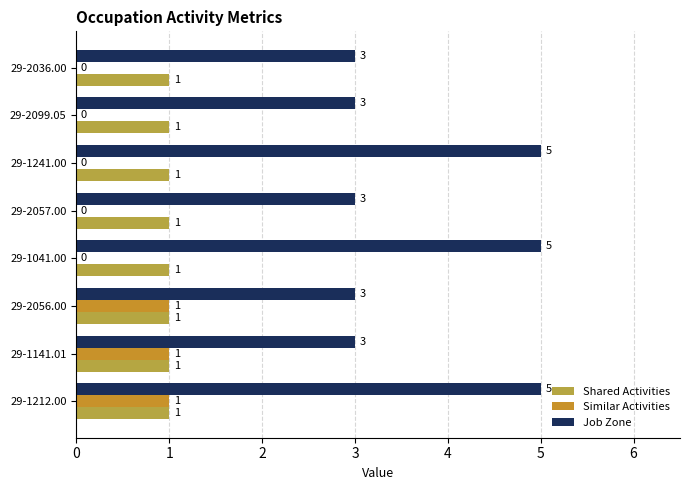

How many values in Similar Activities are above zero?

3